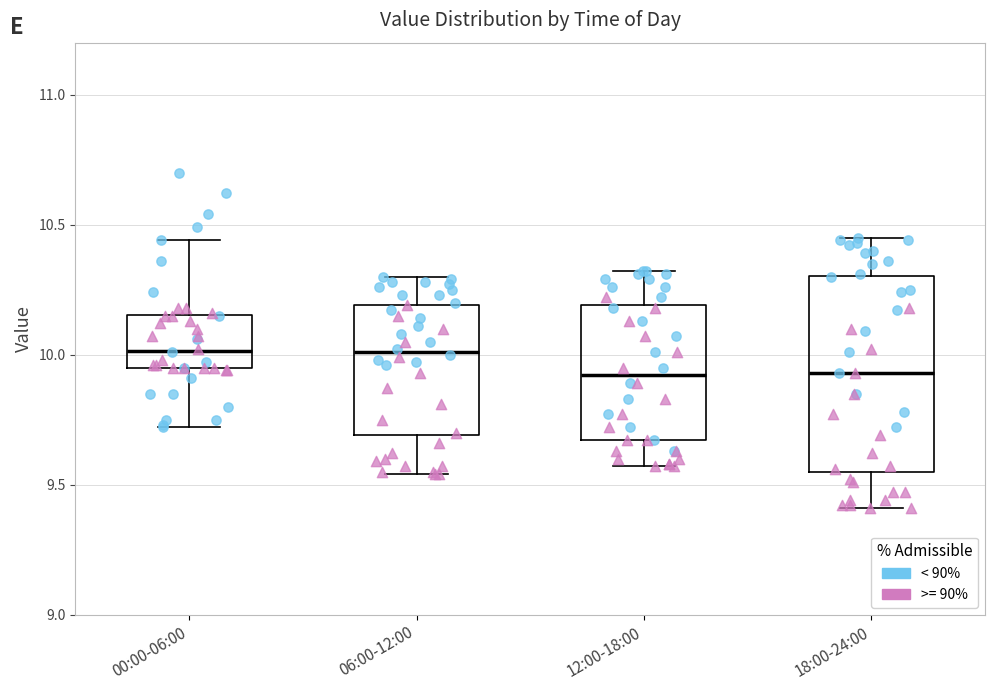

Reading left to right, transcribe this box plot: for each box, give where its median line is, the range the box spans, and where its two whiskers end, as read against the y-axis. The values are not printed on the chart, so give them approximately, as read against the axis.

00:00-06:00: median 10.00, box 9.95 to 10.15, whiskers 9.70 to 10.45
06:00-12:00: median 10.00, box 9.70 to 10.20, whiskers 9.55 to 10.30
12:00-18:00: median 9.90, box 9.65 to 10.20, whiskers 9.55 to 10.30
18:00-24:00: median 9.95, box 9.55 to 10.30, whiskers 9.40 to 10.45